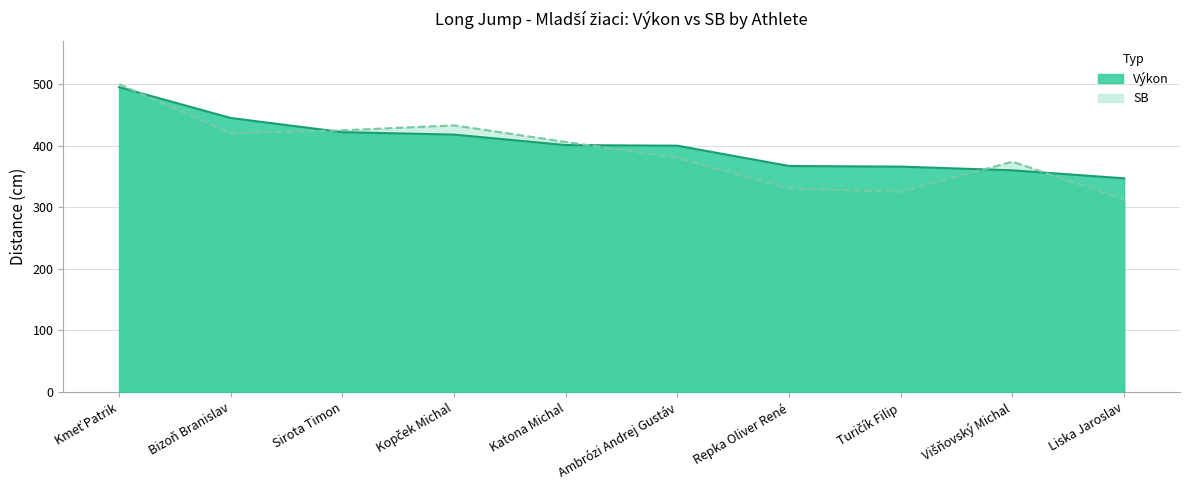

What is the sum of all values?

4021